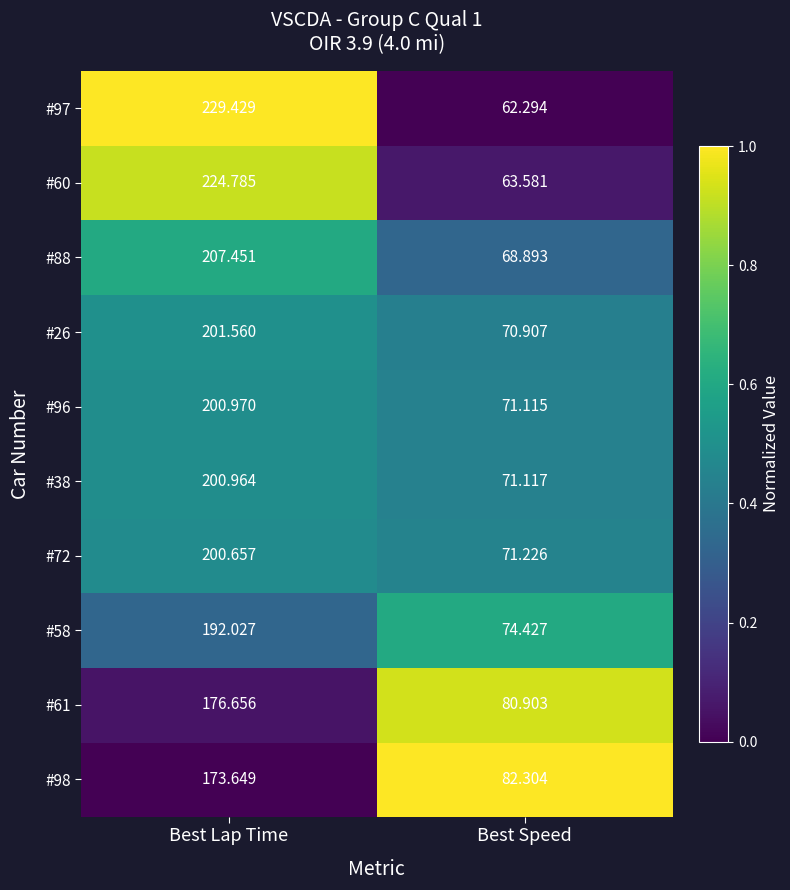

Rank the categories by #72 value from lowest to highest.

Best Speed, Best Lap Time